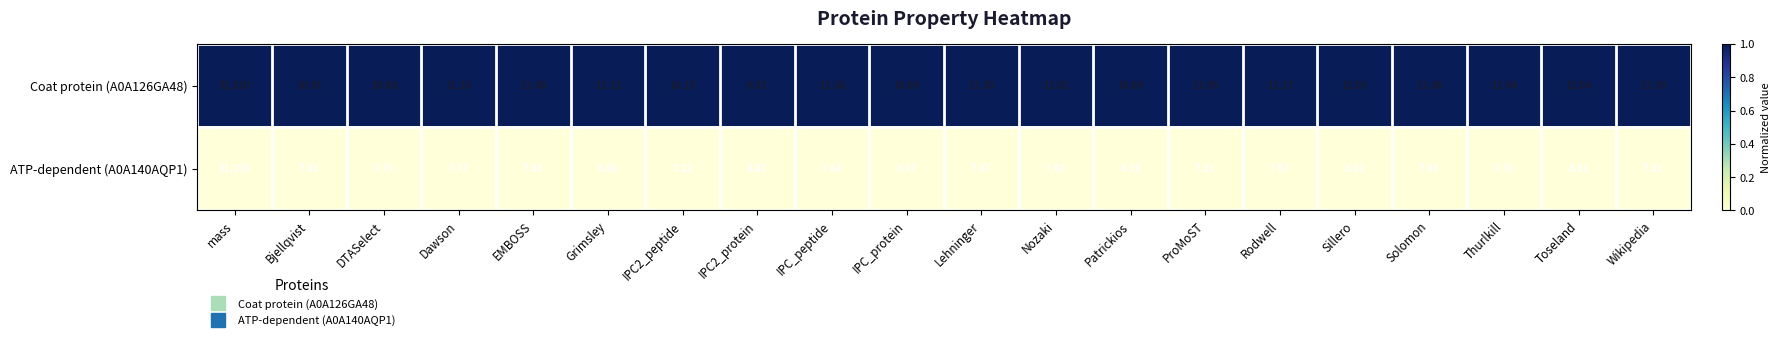

Which label corresponds to the smallest value in the chart?

Patrickios